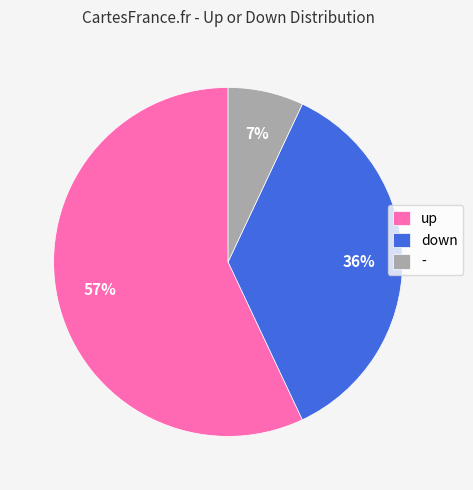

Count the number of slices in the pie.

3